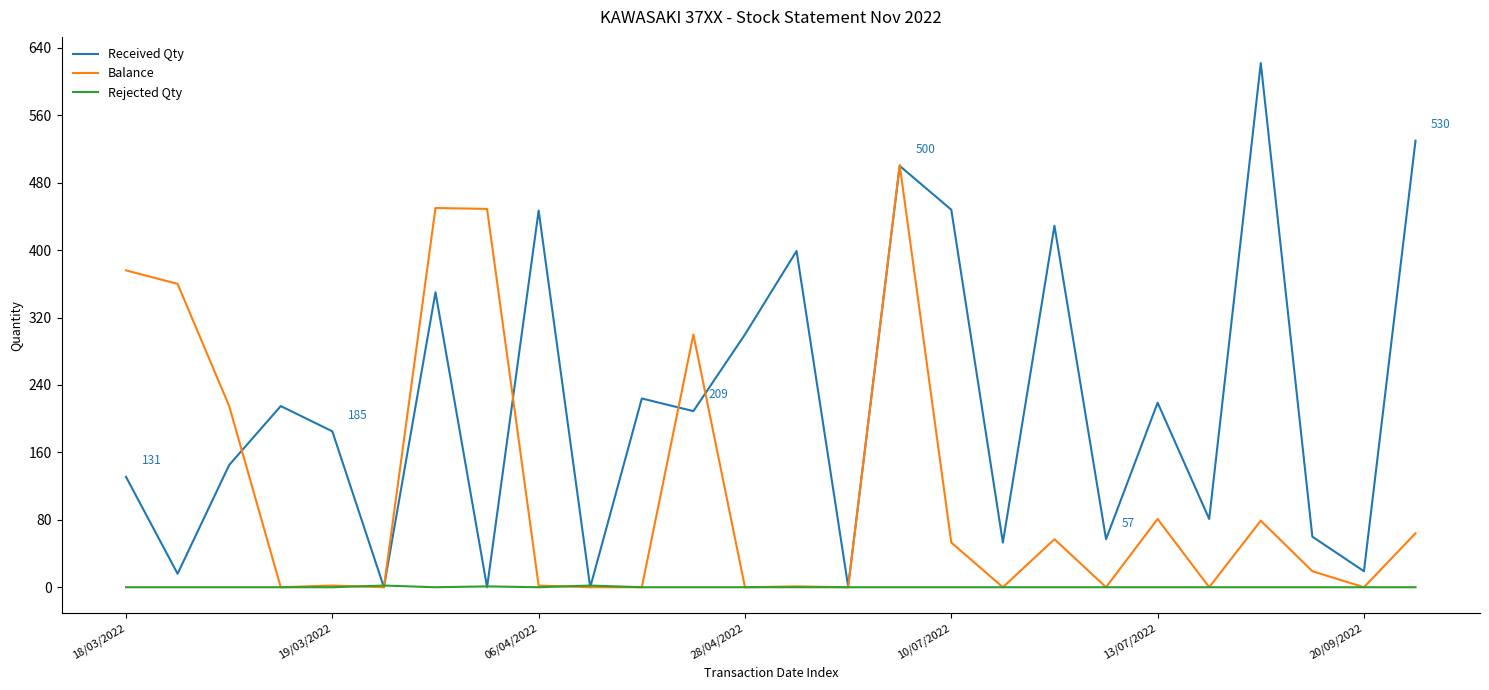

Which series has the widest spread of values?

Received Qty